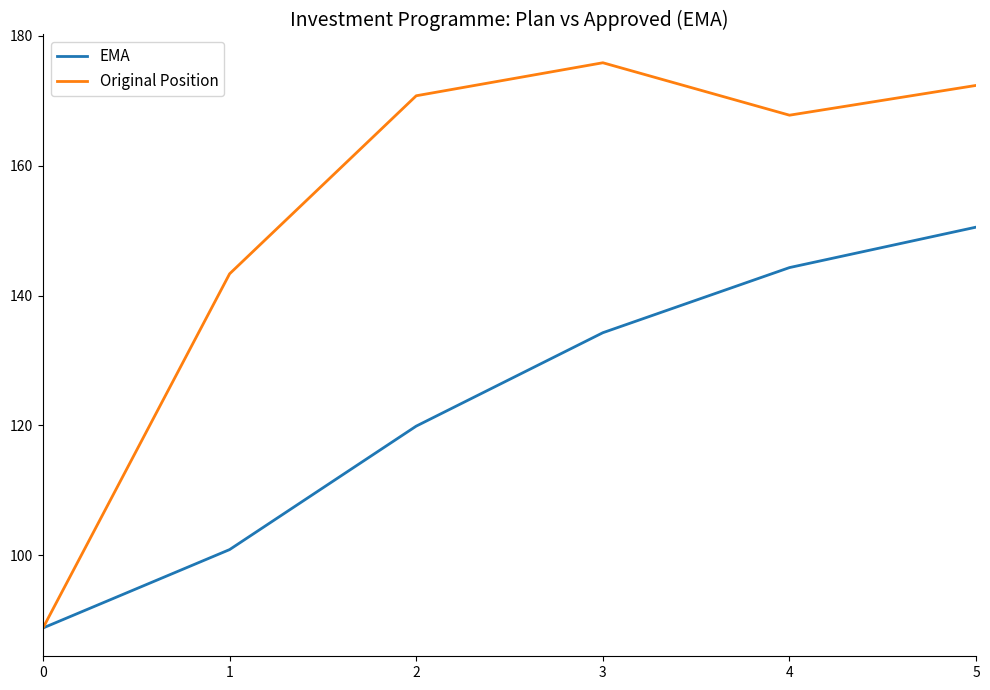

Read the EMA value at 5.

150.5